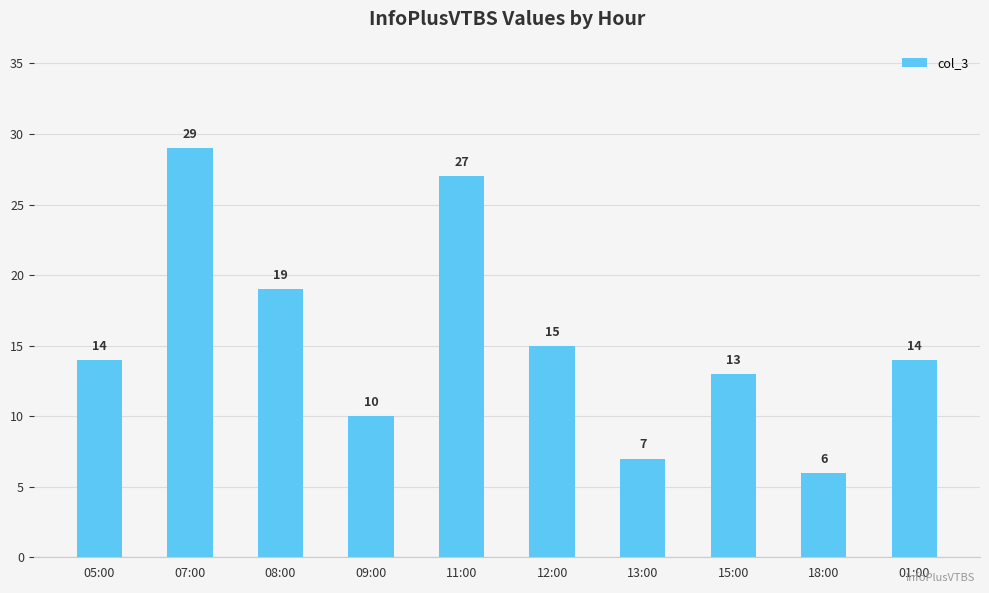

Which has a higher value, 11:00 or 01:00?

11:00